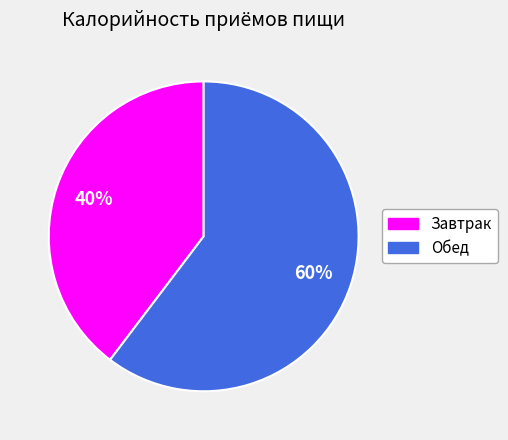

Rank the categories by value from lowest to highest.

Завтрак, Обед